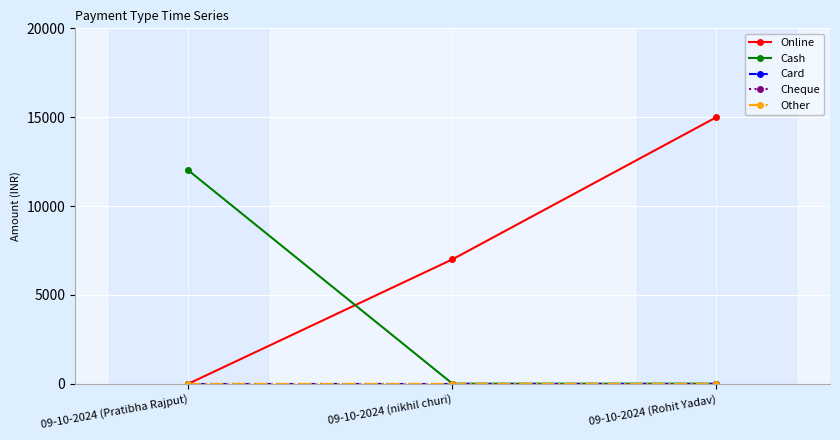

What are all the series names shown in the legend?

Online, Cash, Card, Cheque, Other